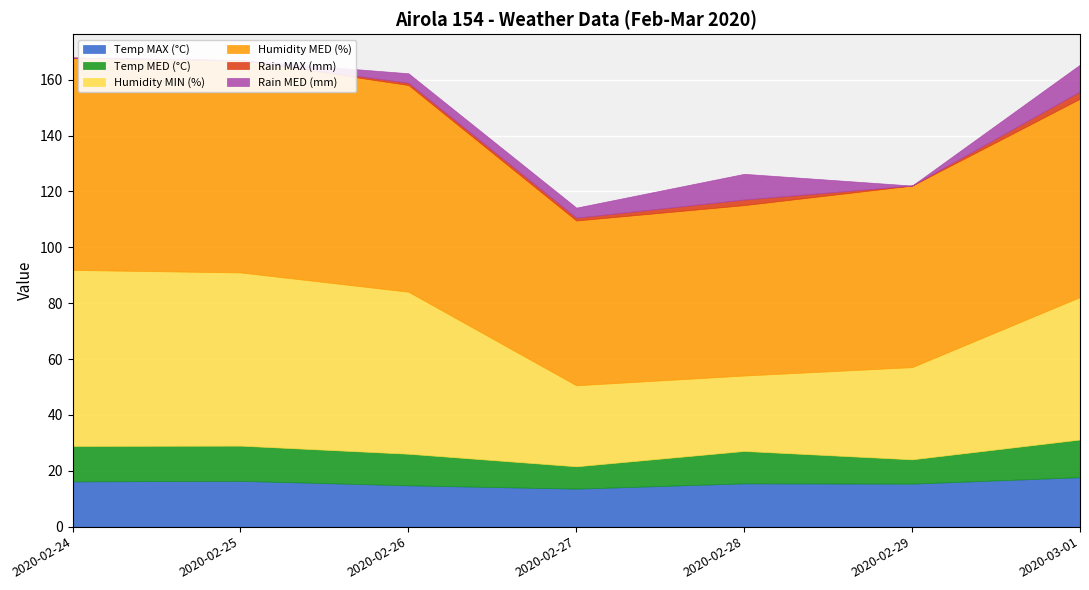

Reading left to right, transcribe all the data shown in this chart.

Temp MAX (°C): 2020-02-24=16.2	2020-02-25=16.4	2020-02-26=14.8	2020-02-27=13.6	2020-02-28=15.5	2020-02-29=15.4	2020-03-01=17.7
Temp MED (°C): 2020-02-24=12.7	2020-02-25=12.6	2020-02-26=11.3	2020-02-27=8.0	2020-02-28=11.6	2020-02-29=8.7	2020-03-01=13.5
Humidity MIN (%): 2020-02-24=63.0	2020-02-25=62.0	2020-02-26=58.0	2020-02-27=29.0	2020-02-28=27.0	2020-02-29=33.0	2020-03-01=51.0
Humidity MED (%): 2020-02-24=76.0	2020-02-25=76.0	2020-02-26=74.0	2020-02-27=59.0	2020-02-28=61.0	2020-02-29=65.0	2020-03-01=71.0
Rain MAX (mm): 2020-02-24=0.0	2020-02-25=0.0	2020-02-26=0.8	2020-02-27=1.0	2020-02-28=2.0	2020-02-29=0.0	2020-03-01=2.6
Rain MED (mm): 2020-02-24=0.0	2020-02-25=0.0	2020-02-26=3.4	2020-02-27=3.6	2020-02-28=9.2	2020-02-29=0.0	2020-03-01=9.6